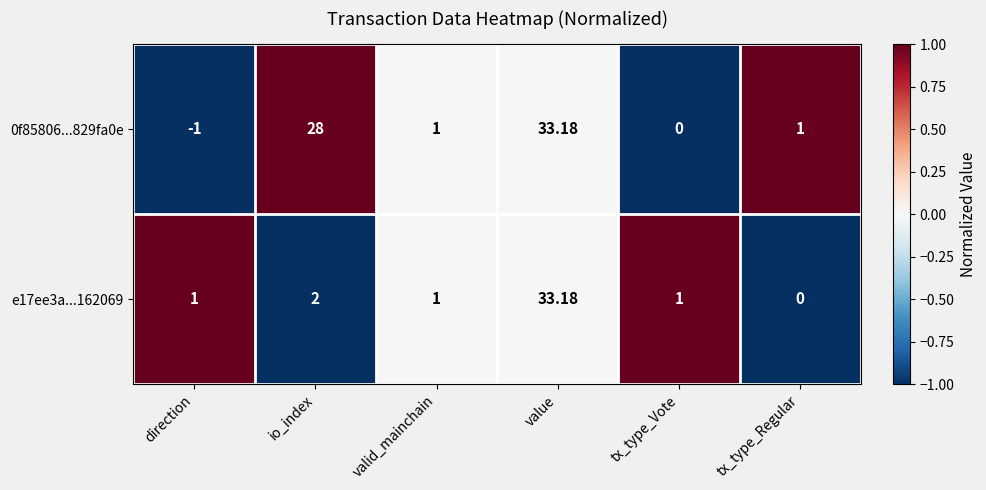

At which label is 0f85806...829fa0e closest to 16?

io_index